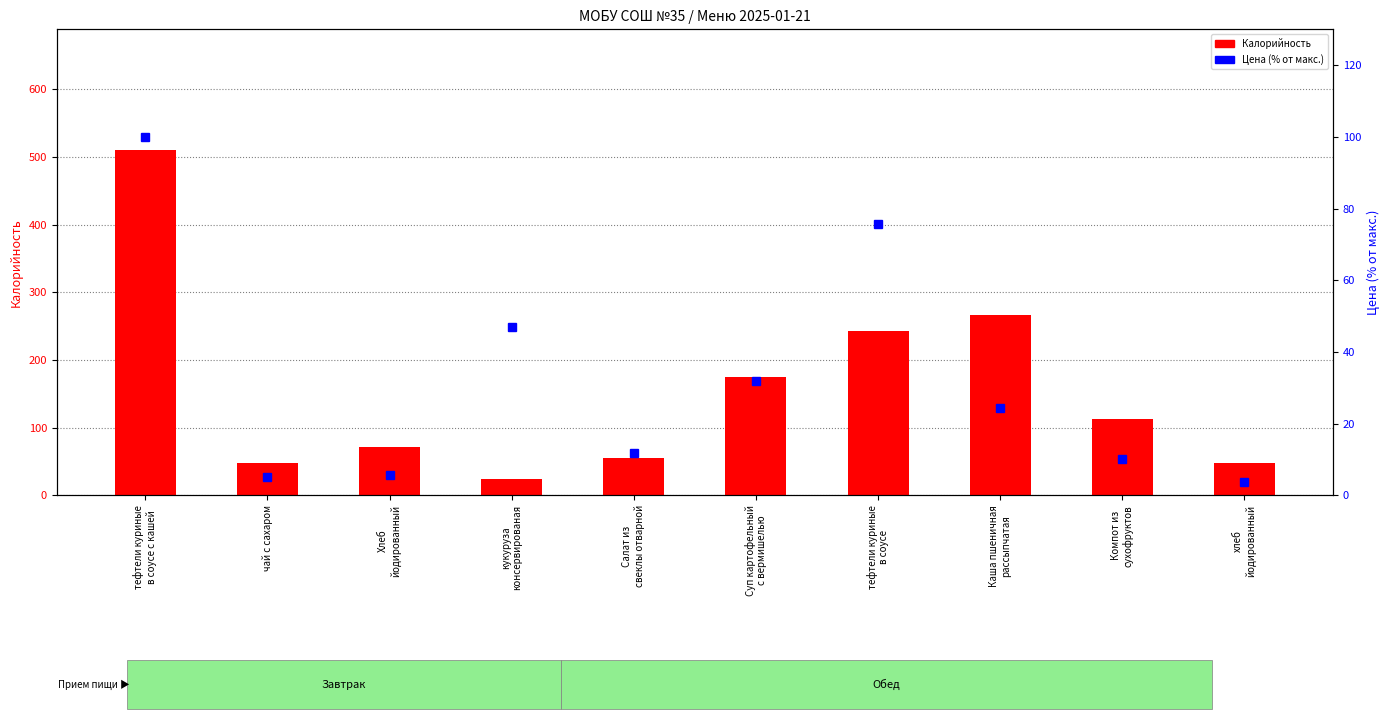

What is the difference between the Цена (% от макс.) values at тефтели куриные
в соусе and тефтели куриные
в соусе с кашей?

24.2